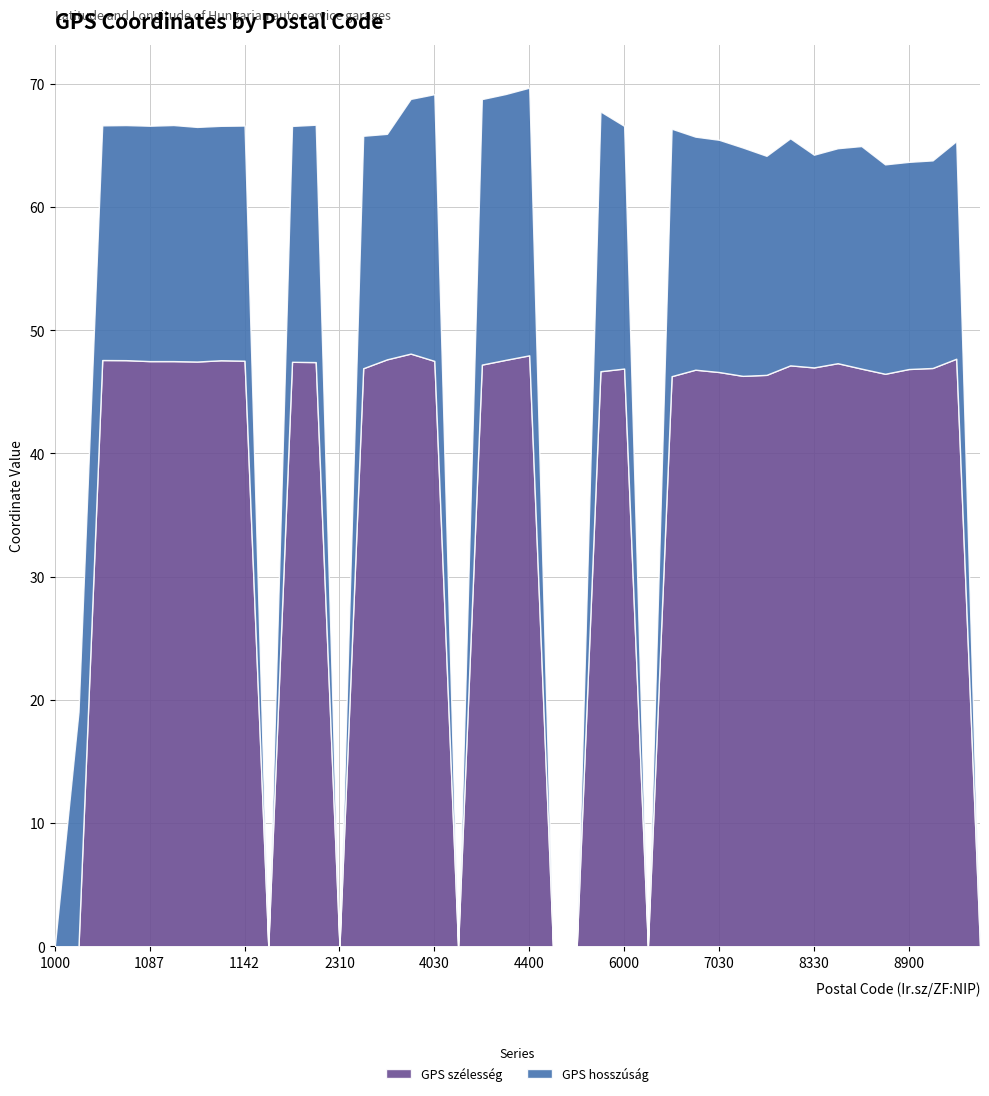

Reading left to right, transcribe all the data shown in this chart.

GPS hosszúság: 1000=0.0	1037=19.0	1039=19.0	1044=19.1	1087=19.1	1106=19.2	1116=19.0	1135=19.0	1142=19.1	1183=0.0	1194=19.1	2220=19.3	2310=0.0	2427=18.9	2890=18.3	3535=20.7	4030=21.6	4080=0.0	4100=21.6	4225=21.6	4400=21.7	4700=0.0	5000=0.0	5600=21.1	6000=19.7	6500=0.0	6728=20.1	7020=18.9	7030=18.9	7150=18.5	7400=17.8	8000=18.4	8330=17.3	8500=17.5	8600=18.1	8800=17.0	8900=16.8	8913=16.9	9027=17.7	9028=0.0
GPS szélesség: 1000=0.0	1037=0.0	1039=47.6	1044=47.6	1087=47.5	1106=47.5	1116=47.5	1135=47.6	1142=47.5	1183=0.0	1194=47.4	2220=47.4	2310=0.0	2427=46.9	2890=47.6	3535=48.1	4030=47.5	4080=0.0	4100=47.2	4225=47.6	4400=48.0	4700=0.0	5000=0.0	5600=46.7	6000=46.9	6500=0.0	6728=46.3	7020=46.8	7030=46.6	7150=46.3	7400=46.4	8000=47.1	8330=47.0	8500=47.3	8600=46.9	8800=46.5	8900=46.9	8913=46.9	9027=47.7	9028=0.0